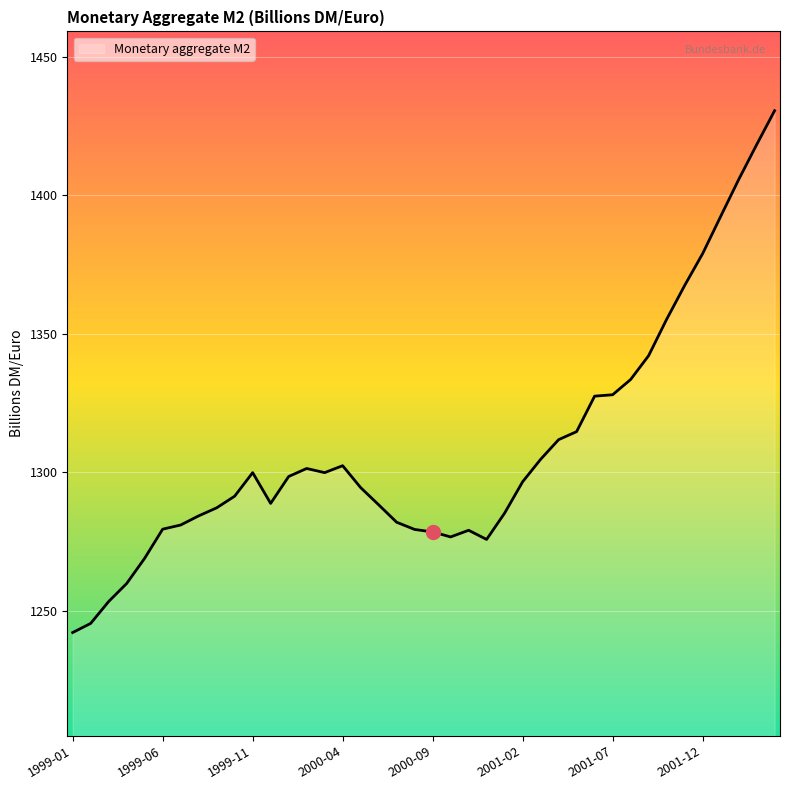

What is the greatest value displayed?

1430.5